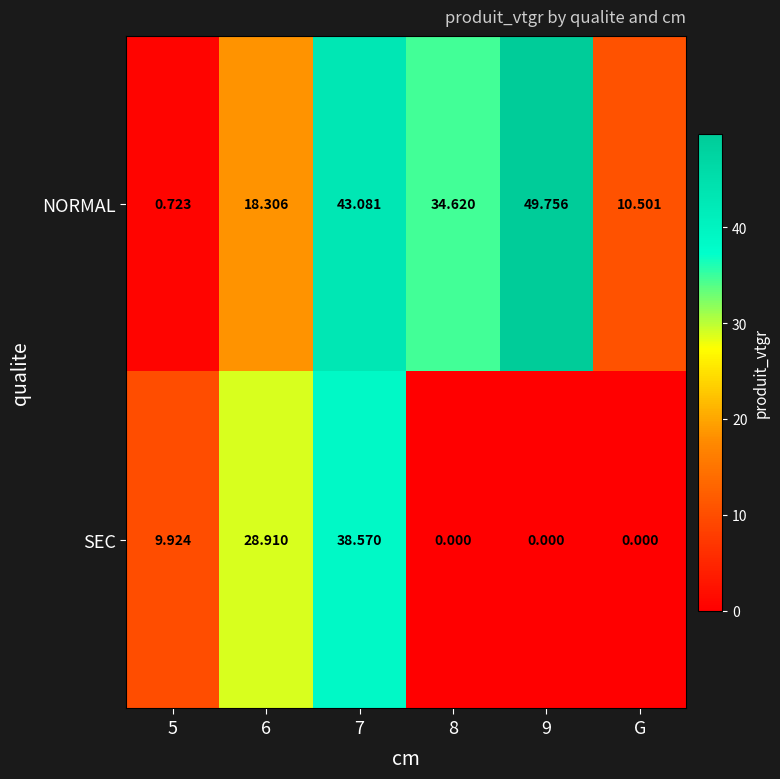

Which series has the largest total across all categories?

NORMAL